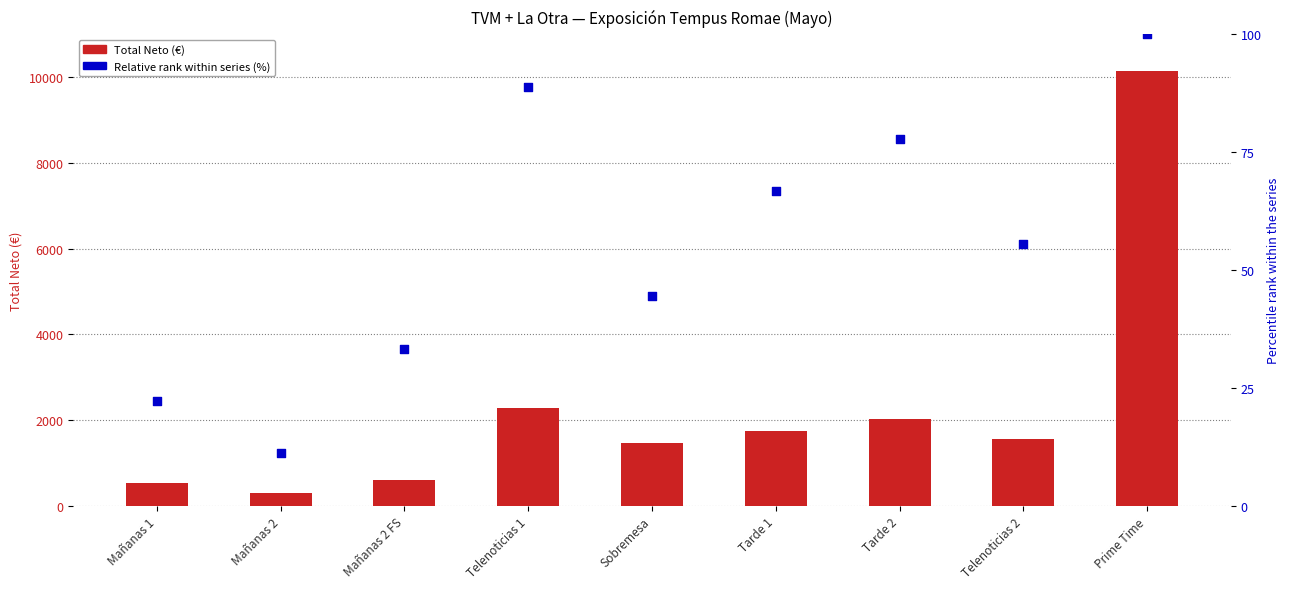

What are all the series names shown in the legend?

Total Neto (€), Relative rank within series (%)